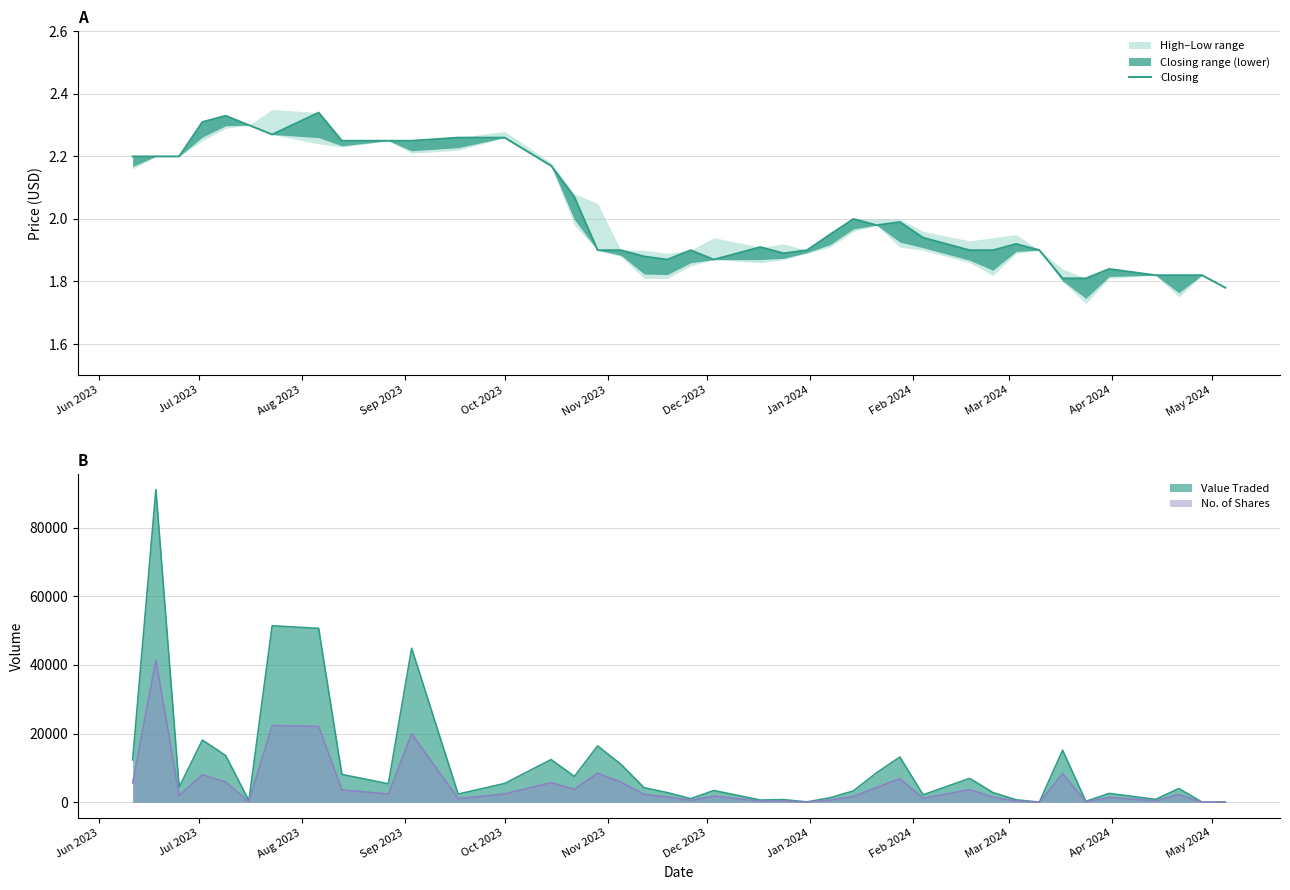

Where is the first local minimum?

Dec 2023